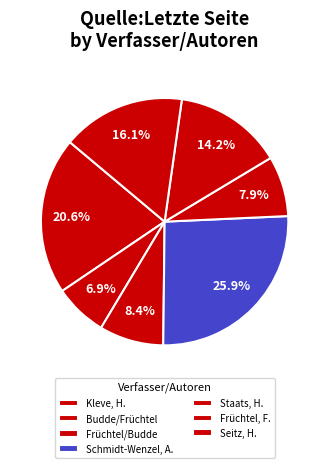

Count the number of slices in the pie.

7